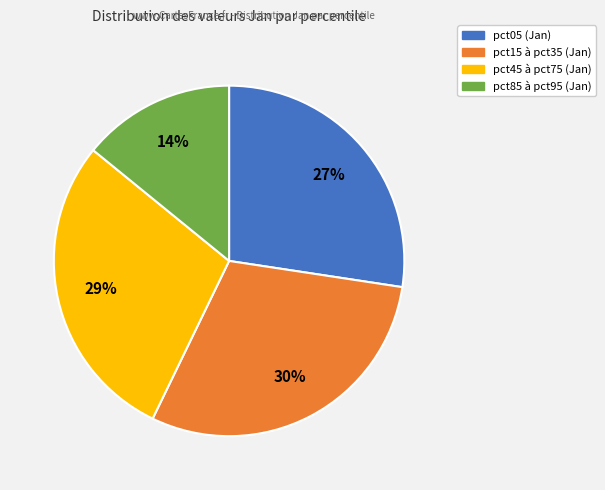

To the nearest percent, what is the average slice percentage?

25%